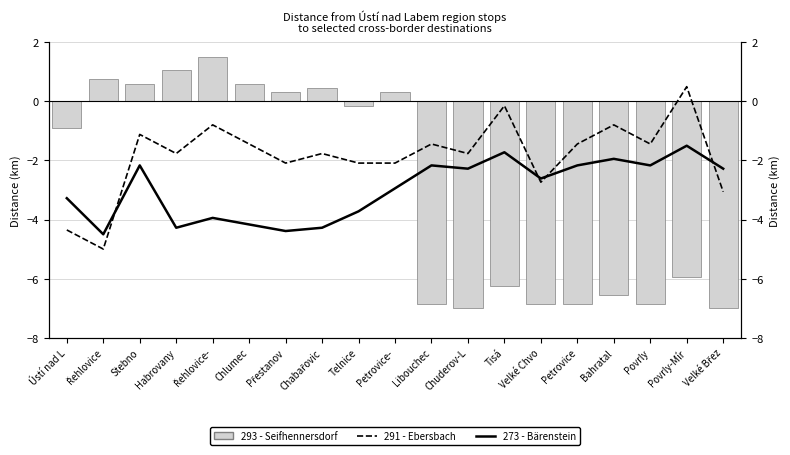

Is the value of 293 - Seifhennersdorf at Povrly-Mír greater than the value of 291 - Ebersbach at Chlumec?

No